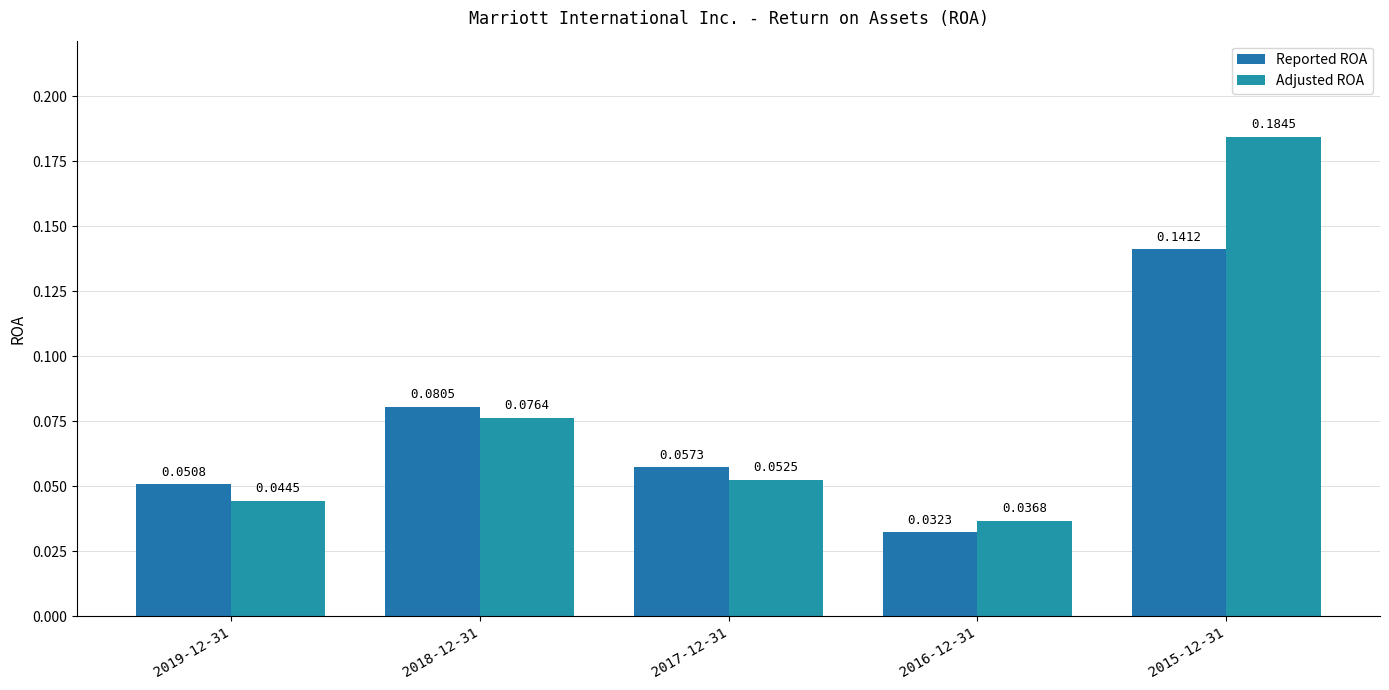

Which series has the largest range (max minus min)?

Adjusted ROA